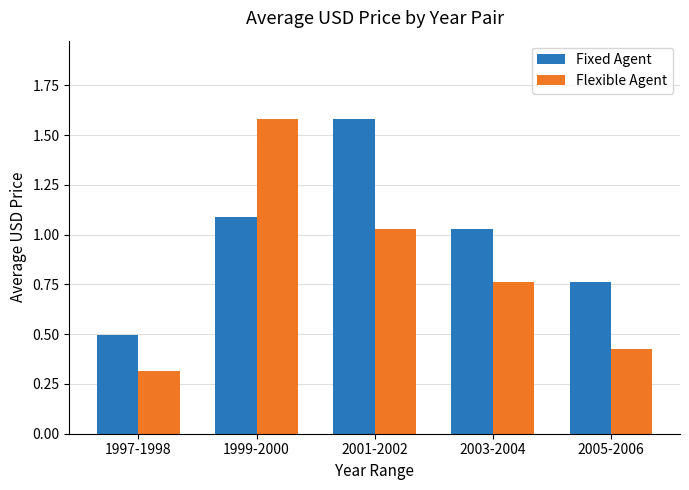

Which category has the highest value in the Flexible Agent series?

1999-2000